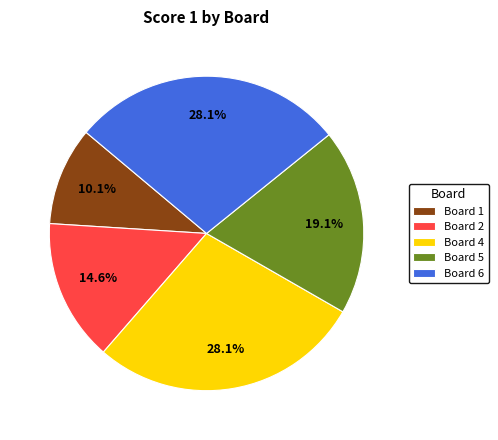

Between Board 2 and Board 6, which is larger?

Board 6